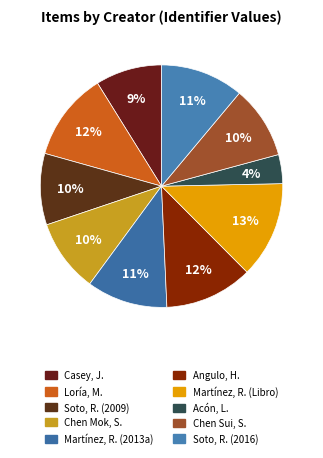

To the nearest percent, what is the difference between the largest and smallest slice percentages?

9%